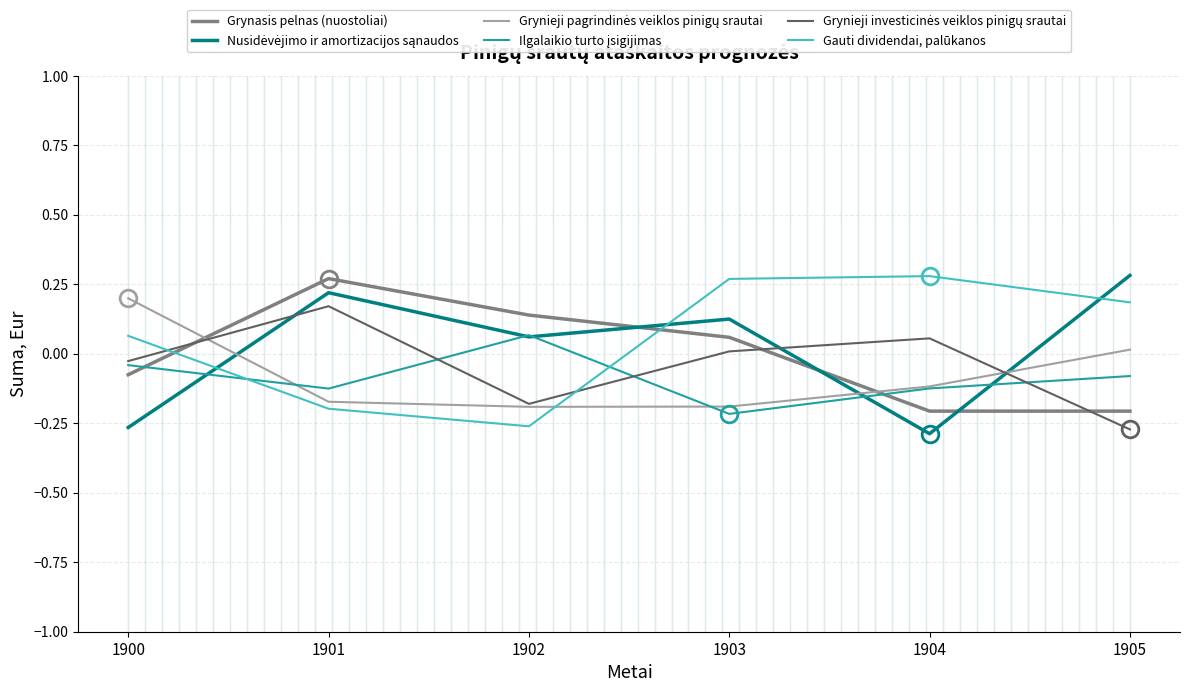

True or false: Grynasis pelnas (nuostoliai) has a value of 0.3 at 1901.

True